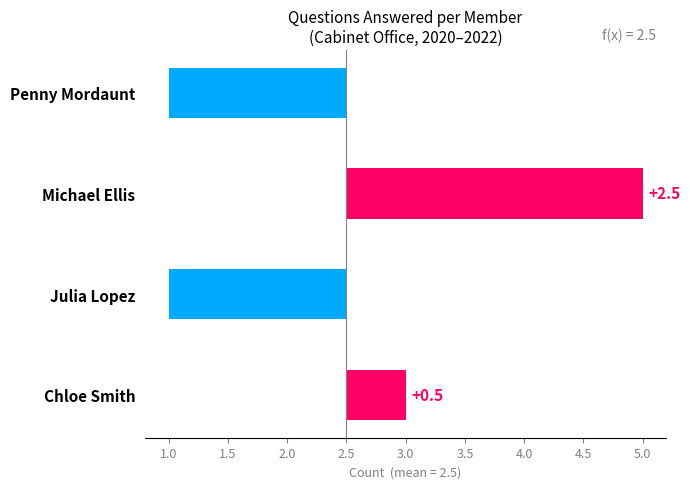

The chart shows a value of -0.4 at Penny Mordaunt. True or false?

False